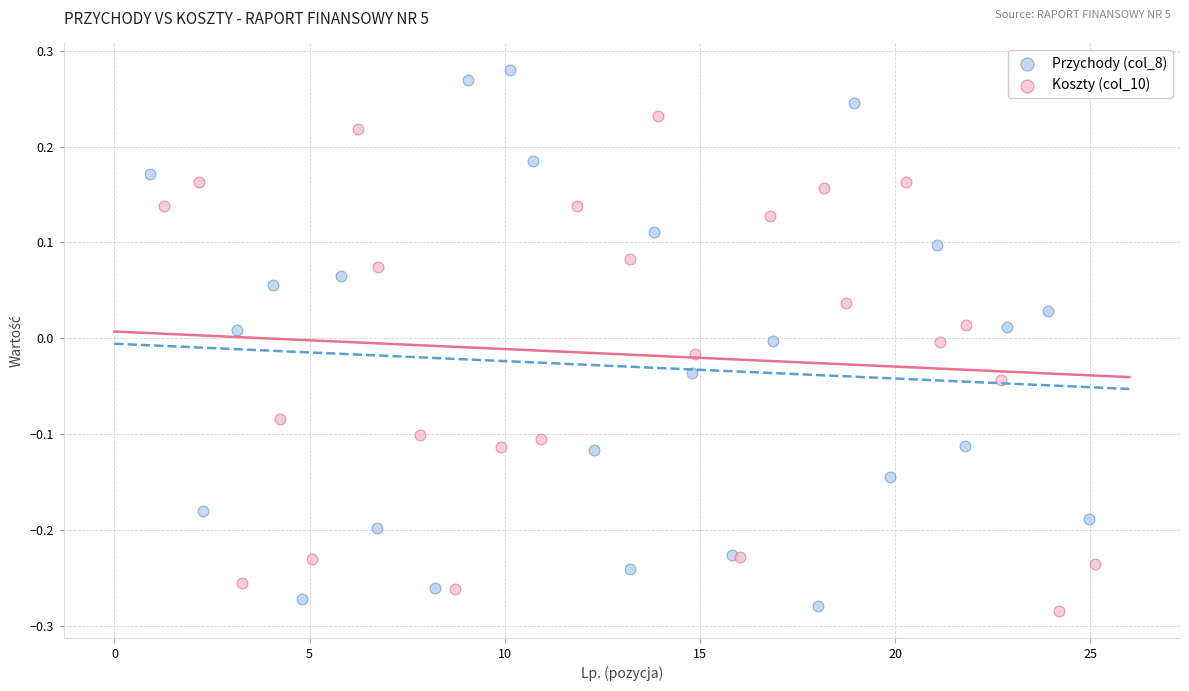

Which series has the largest Y range (max minus min)?

Przychody (col_8)